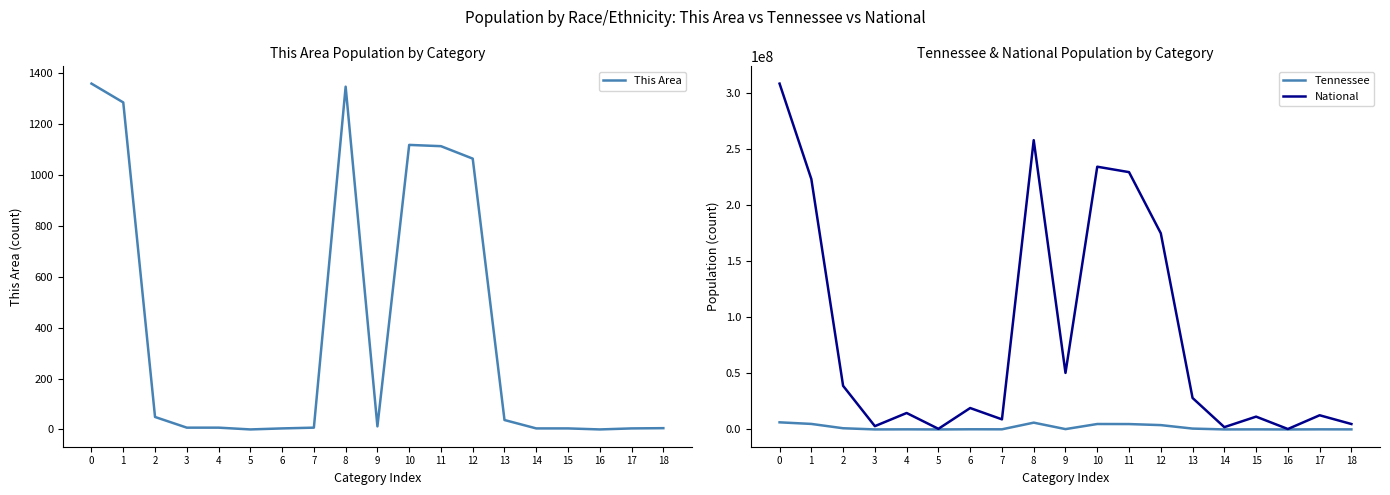

Is this an area chart (filled region under the line)?

No